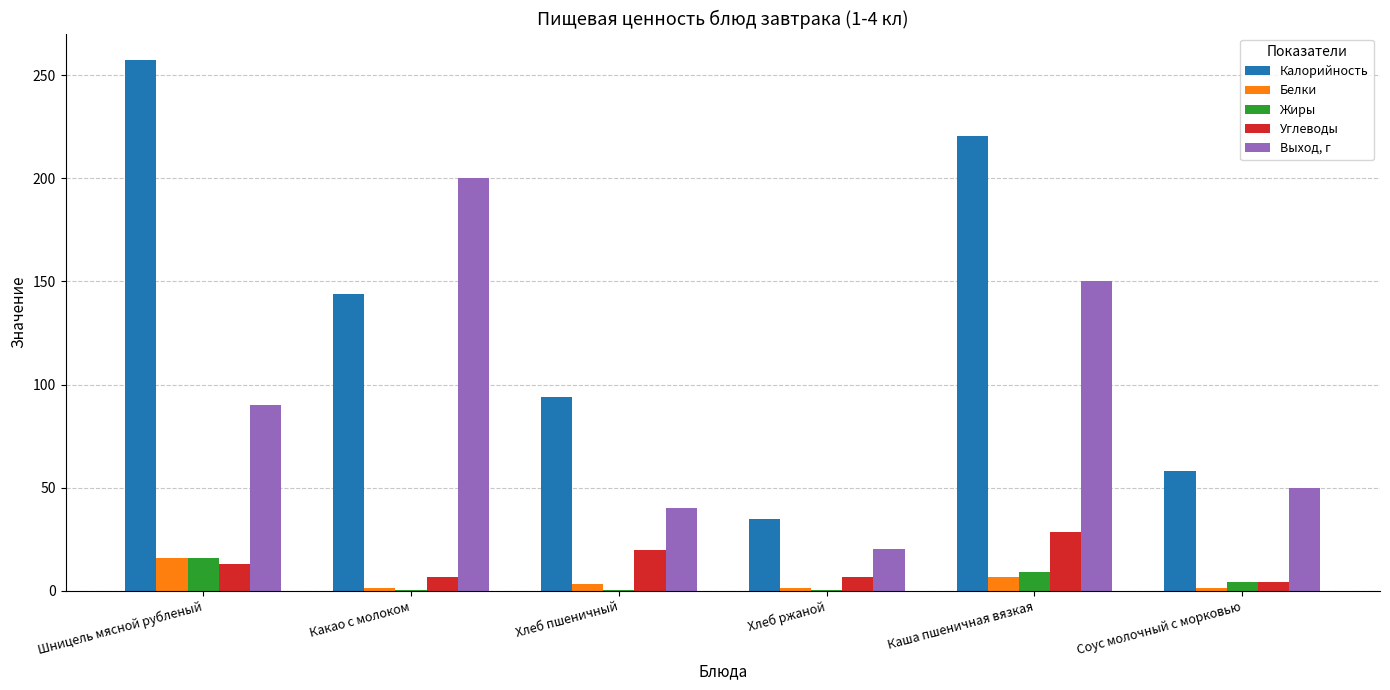

Is the value of Углеводы at Какао с молоком greater than the value of Белки at Хлеб пшеничный?

Yes